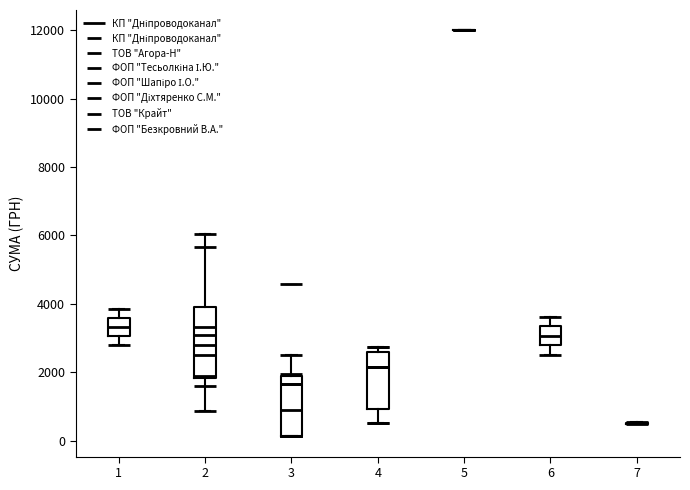

Reading left to right, transcribe this box plot: for each box, give where its median line is, the range the box spans, and where its two whiskers end, as read against the y-axis. The values are not printed on the chart, so give them approximately, as read against the axis.

1: median 3400, box 3000 to 3600, whiskers 2800 to 3800
2: median 2800, box 1800 to 4000, whiskers 800 to 6000
3: median 800, box 200 to 1800, whiskers 200 to 2600
4: median 2200, box 1000 to 2600, whiskers 600 to 2800
5: box collapsed to a line at 12000, whiskers 12000 to 12000
6: median 3000, box 2800 to 3400, whiskers 2600 to 3600
7: box collapsed to a line at 600, whiskers 400 to 600